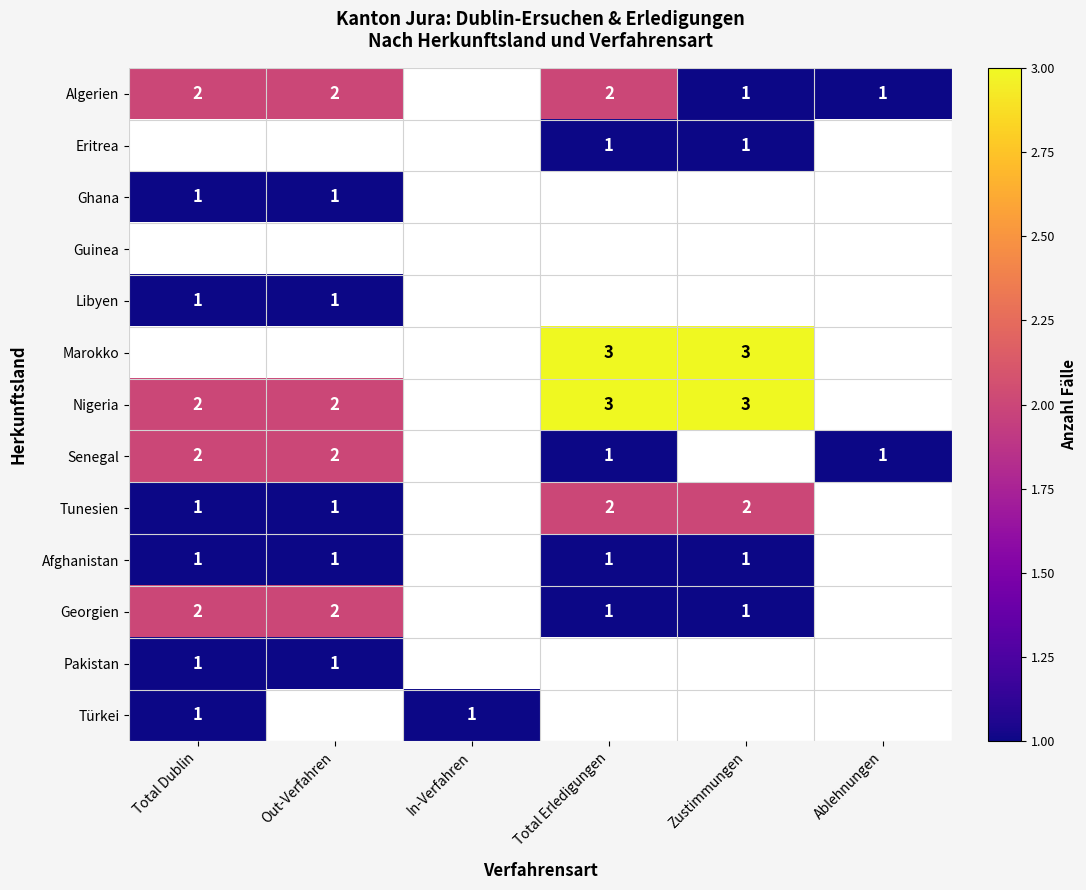

Is it true that Marokko equals 3 at Zustimmungen?

True